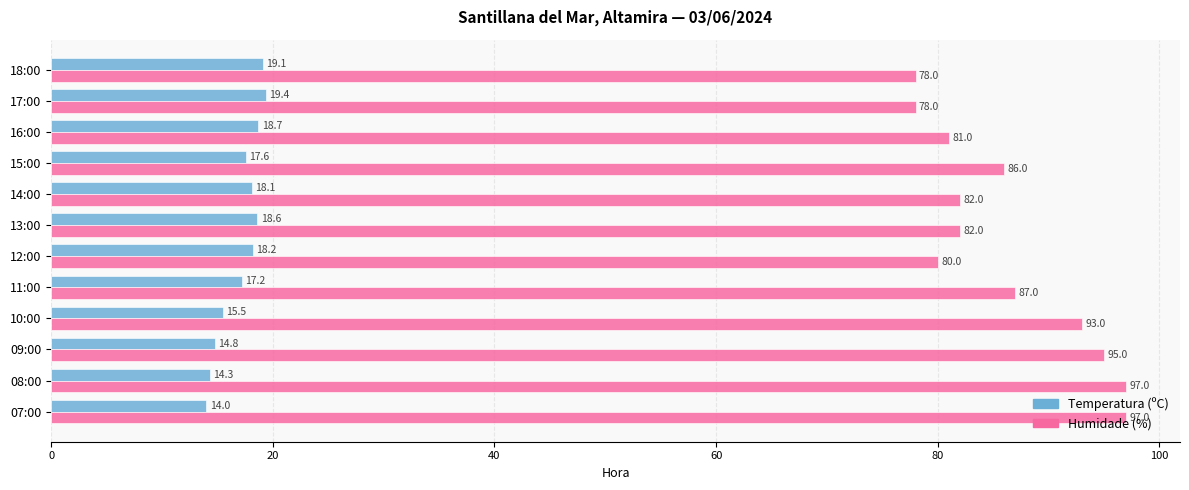

Count the number of data series in this chart.

2